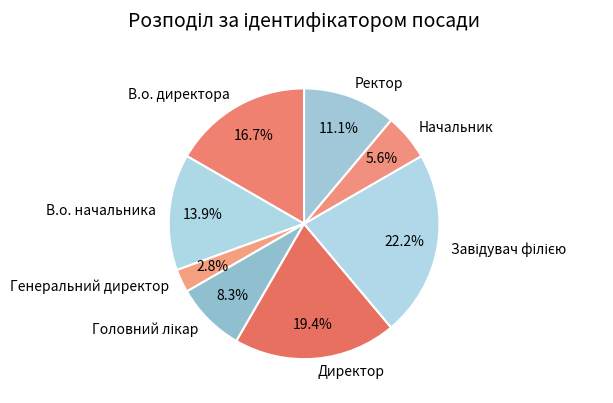

Count the number of slices in the pie.

8